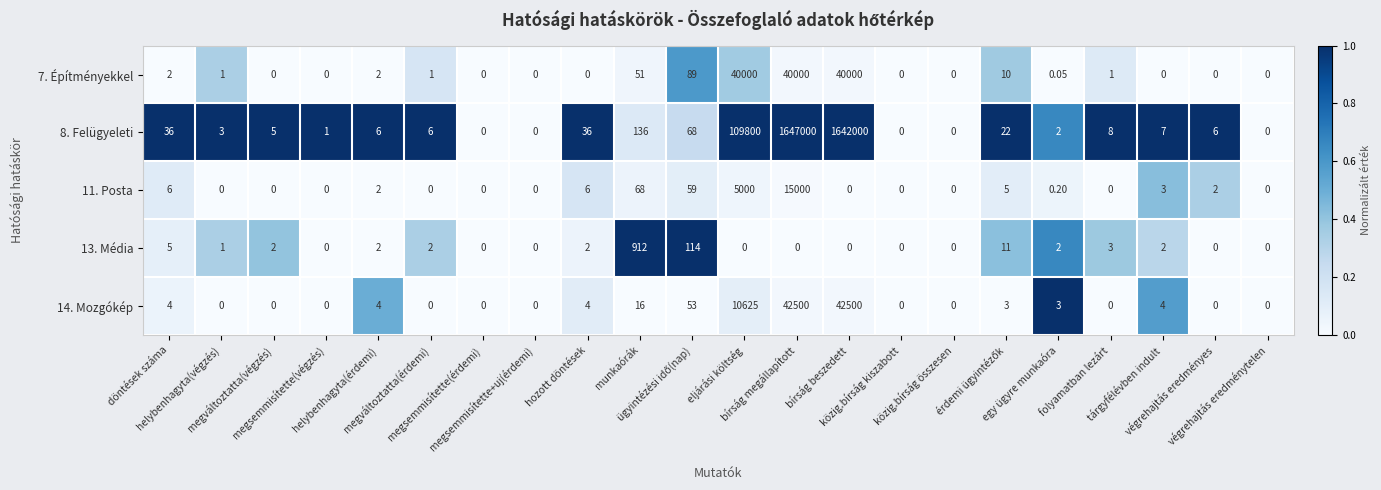

At bírság megállapított, list the series in order from largest to smallest.

8. Felügyeleti, 14. Mozgókép, 7. Építményekkel, 11. Posta, 13. Média